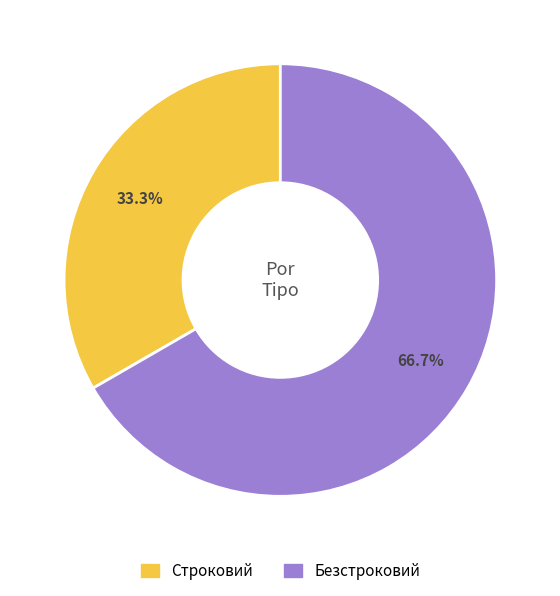

Rank the categories by value from lowest to highest.

Строковий, Безстроковий